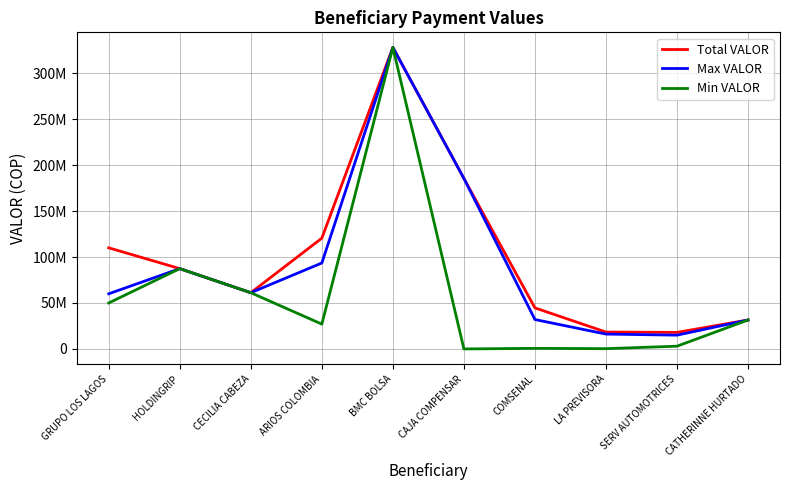

What are all the series names shown in the legend?

Total VALOR, Max VALOR, Min VALOR